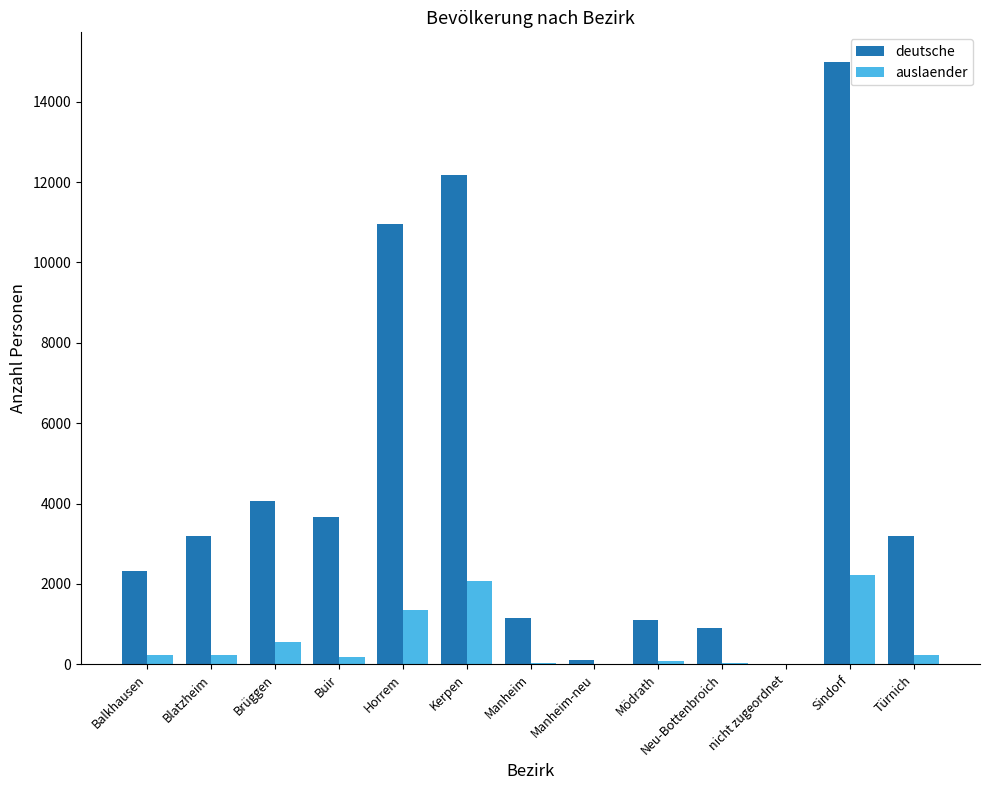

What is the sum of all auslaender values?

7248